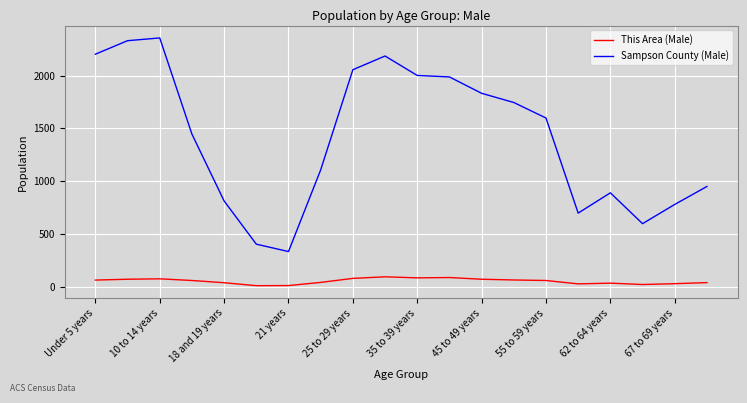

Which series has the largest range (max minus min)?

Sampson County (Male)